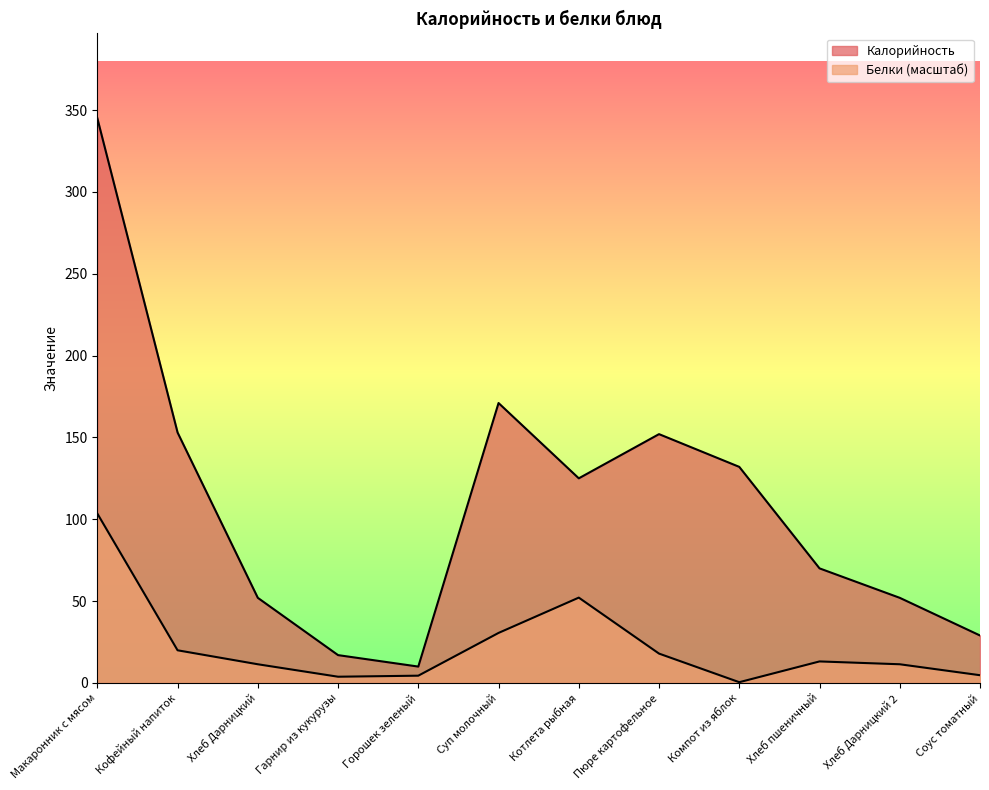

How many interior local peaks does the Белки series have?

2